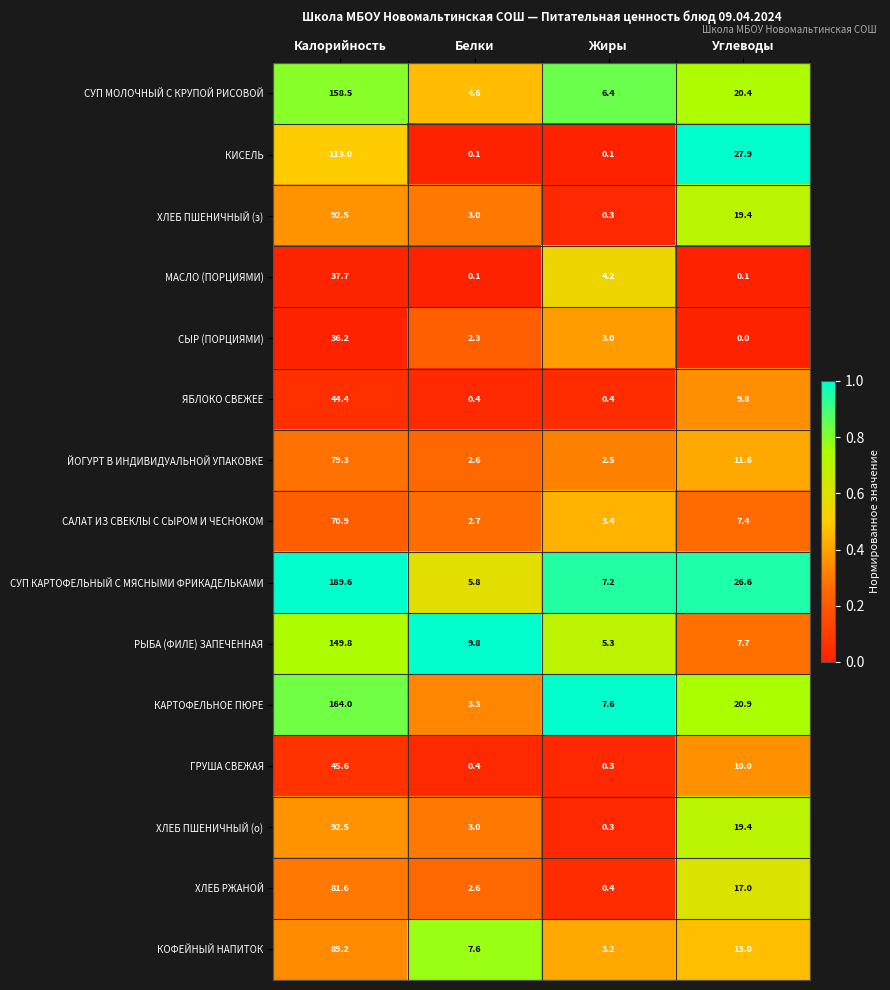

What is the sum of the МАСЛО (ПОРЦИЯМИ) values at Калорийность and Белки?

37.8